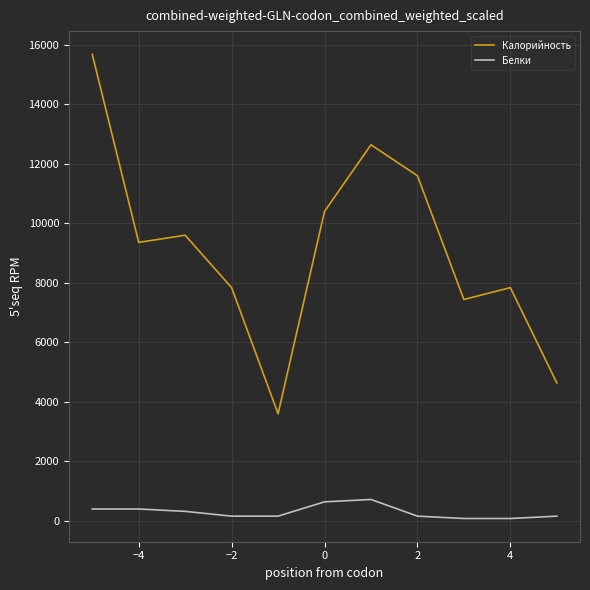

Which series has the largest total across all categories?

Калорийность